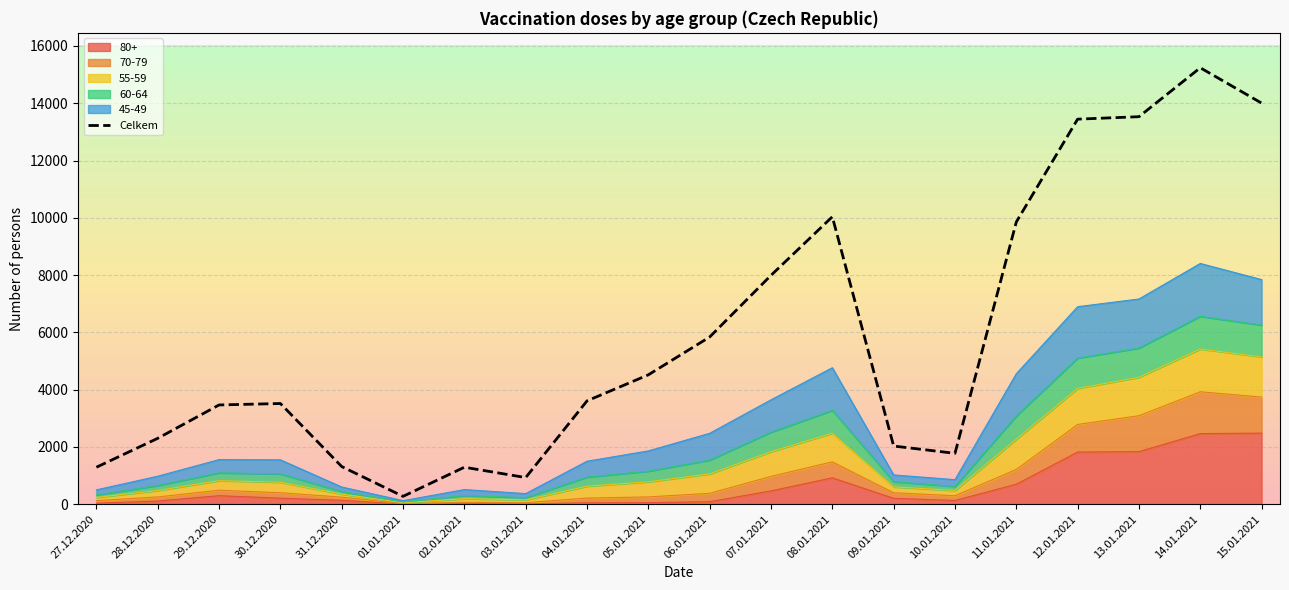

How many interior local peaks (higher than both neighbors) does the data have?

4